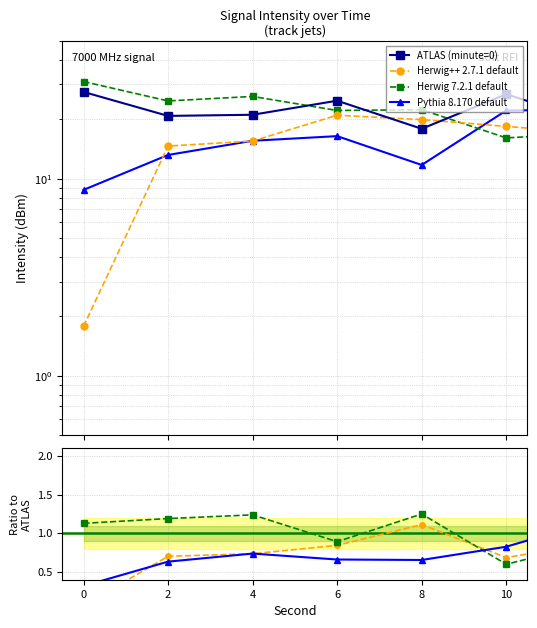

What are all the series names shown in the legend?

ATLAS (minute=0), Herwig++ 2.7.1 default, Herwig 7.2.1 default, Pythia 8.170 default